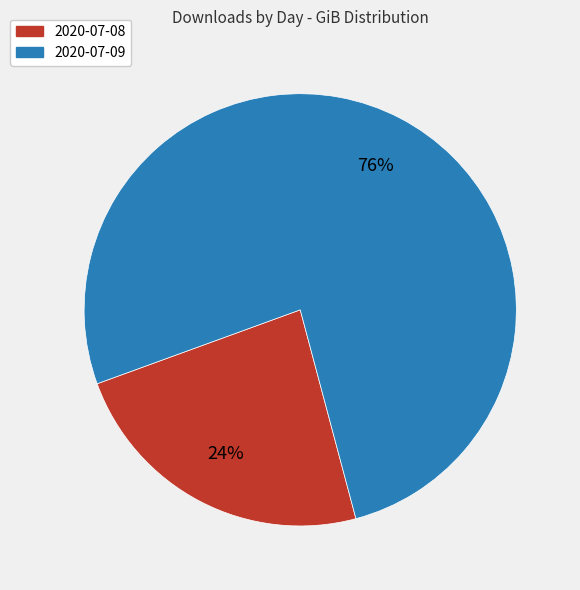

What percentage is the 2020-07-09 slice, to the nearest percent?

76%